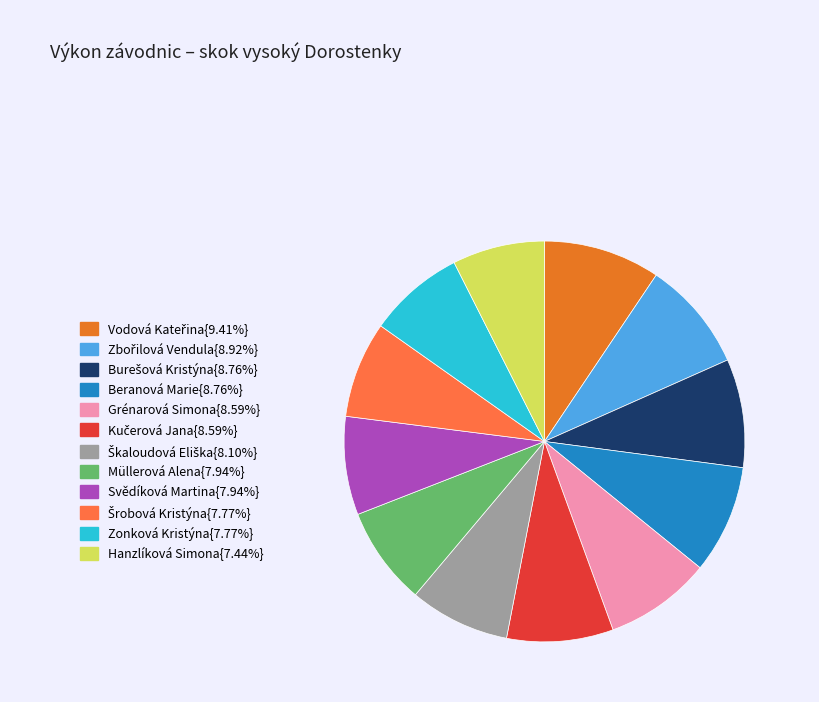

Does any single category account for the majority?

No